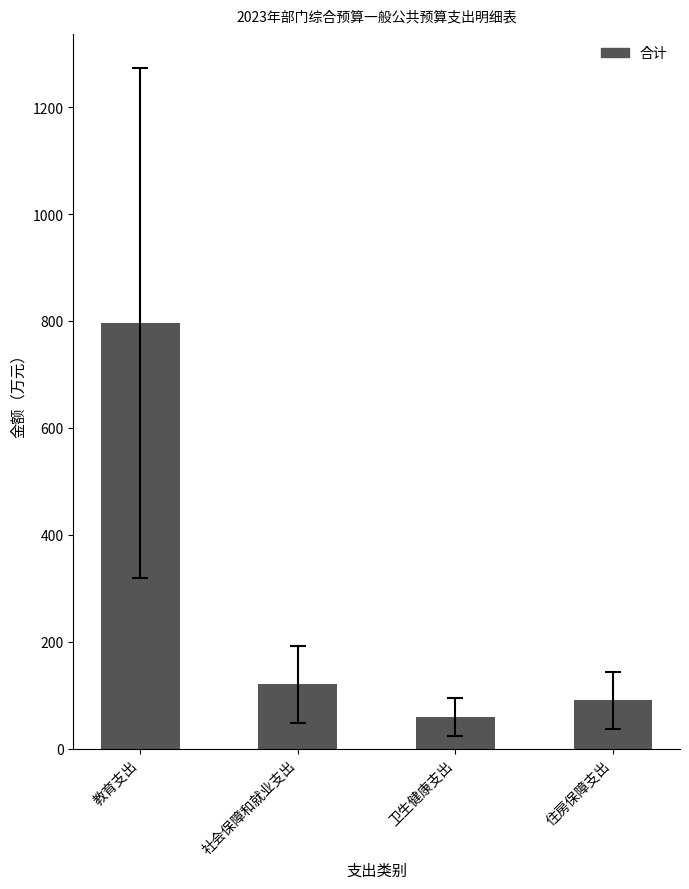

List the labels in order of value, smallest first.

卫生健康支出, 住房保障支出, 社会保障和就业支出, 教育支出